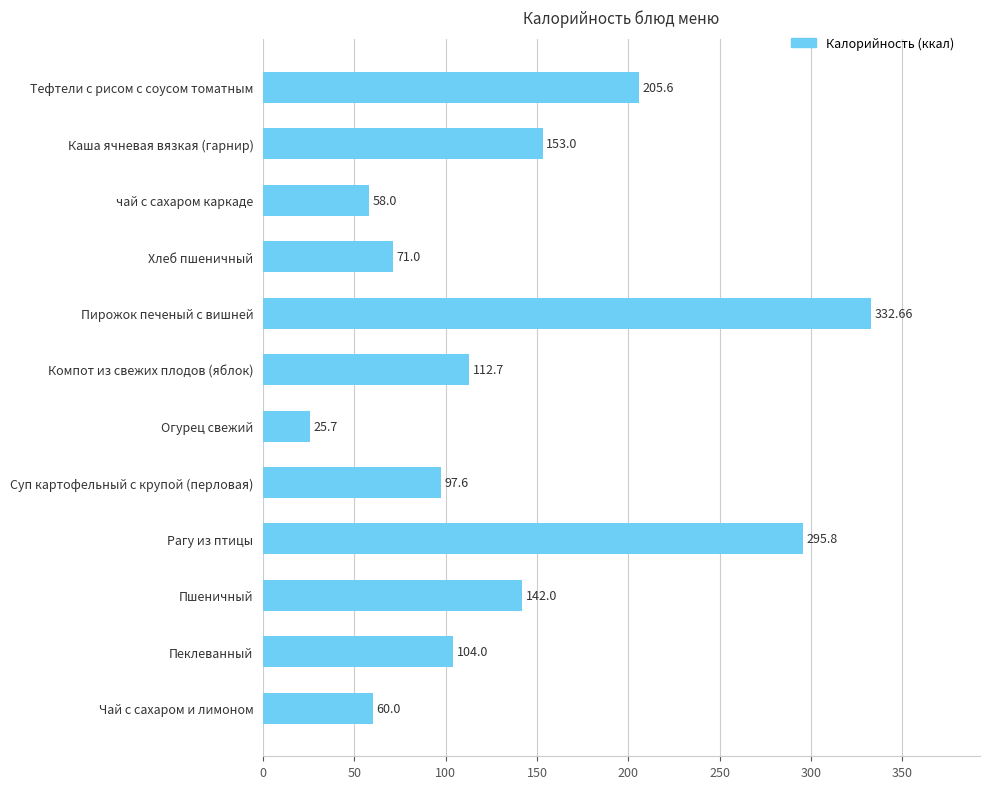

How many distinct data groups are displayed?

1